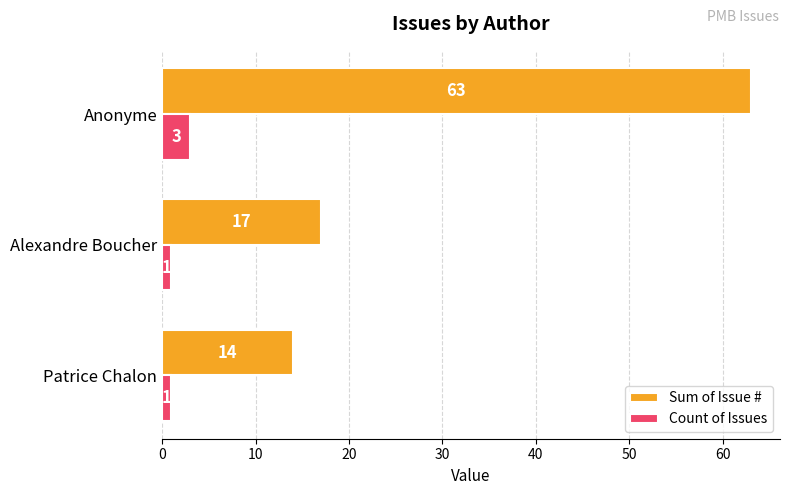

How many values in the Sum of Issue # series are below 17?

1